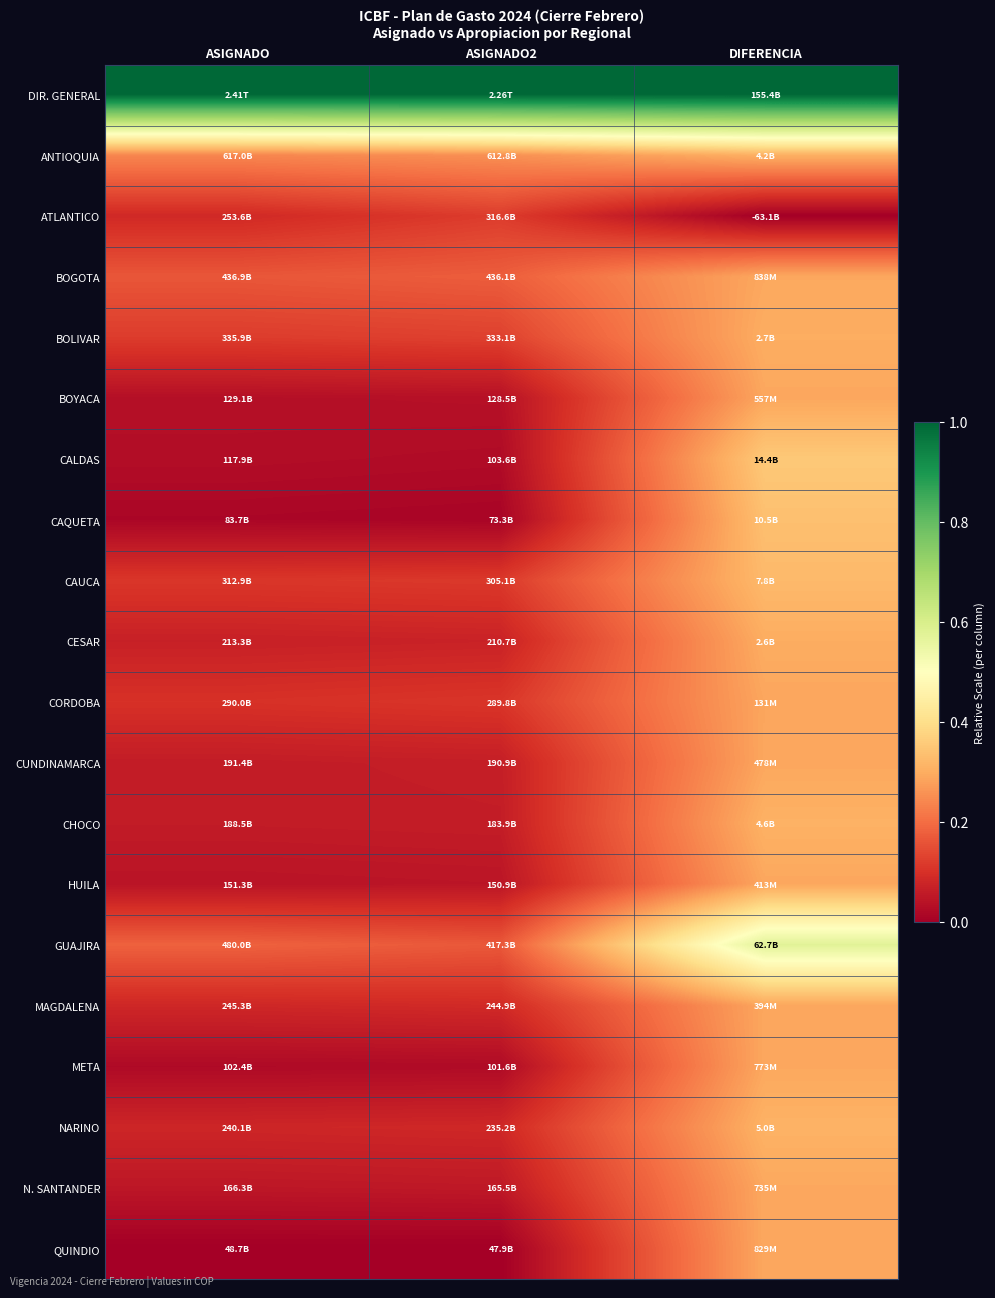

Reading right to left, list all the values displayed in this chart.

DIR. GENERAL: DIFERENCIA=1.0	ASIGNADO2=1.0	ASIGNADO=1.0
ANTIOQUIA: DIFERENCIA=0.3	ASIGNADO2=0.3	ASIGNADO=0.2
ATLANTICO: DIFERENCIA=0.0	ASIGNADO2=0.1	ASIGNADO=0.1
BOGOTA: DIFERENCIA=0.3	ASIGNADO2=0.2	ASIGNADO=0.2
BOLIVAR: DIFERENCIA=0.3	ASIGNADO2=0.1	ASIGNADO=0.1
BOYACA: DIFERENCIA=0.3	ASIGNADO2=0.0	ASIGNADO=0.0
CALDAS: DIFERENCIA=0.4	ASIGNADO2=0.0	ASIGNADO=0.0
CAQUETA: DIFERENCIA=0.3	ASIGNADO2=0.0	ASIGNADO=0.0
CAUCA: DIFERENCIA=0.3	ASIGNADO2=0.1	ASIGNADO=0.1
CESAR: DIFERENCIA=0.3	ASIGNADO2=0.1	ASIGNADO=0.1
CORDOBA: DIFERENCIA=0.3	ASIGNADO2=0.1	ASIGNADO=0.1
CUNDINAMARCA: DIFERENCIA=0.3	ASIGNADO2=0.1	ASIGNADO=0.1
CHOCO: DIFERENCIA=0.3	ASIGNADO2=0.1	ASIGNADO=0.1
HUILA: DIFERENCIA=0.3	ASIGNADO2=0.0	ASIGNADO=0.0
GUAJIRA: DIFERENCIA=0.6	ASIGNADO2=0.2	ASIGNADO=0.2
MAGDALENA: DIFERENCIA=0.3	ASIGNADO2=0.1	ASIGNADO=0.1
META: DIFERENCIA=0.3	ASIGNADO2=0.0	ASIGNADO=0.0
NARINO: DIFERENCIA=0.3	ASIGNADO2=0.1	ASIGNADO=0.1
N. SANTANDER: DIFERENCIA=0.3	ASIGNADO2=0.1	ASIGNADO=0.0
QUINDIO: DIFERENCIA=0.3	ASIGNADO2=0.0	ASIGNADO=0.0